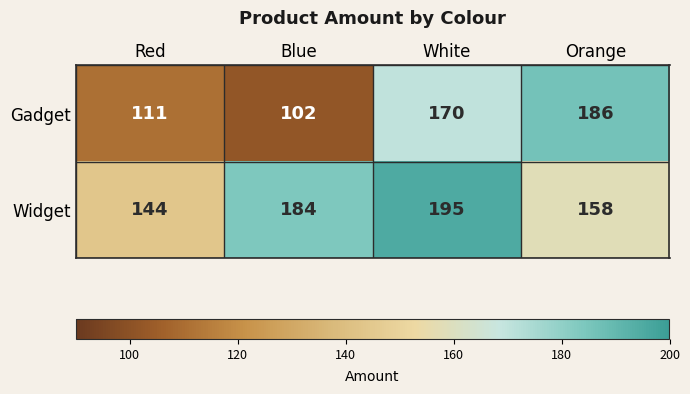

What is the average value of the Widget series?

170